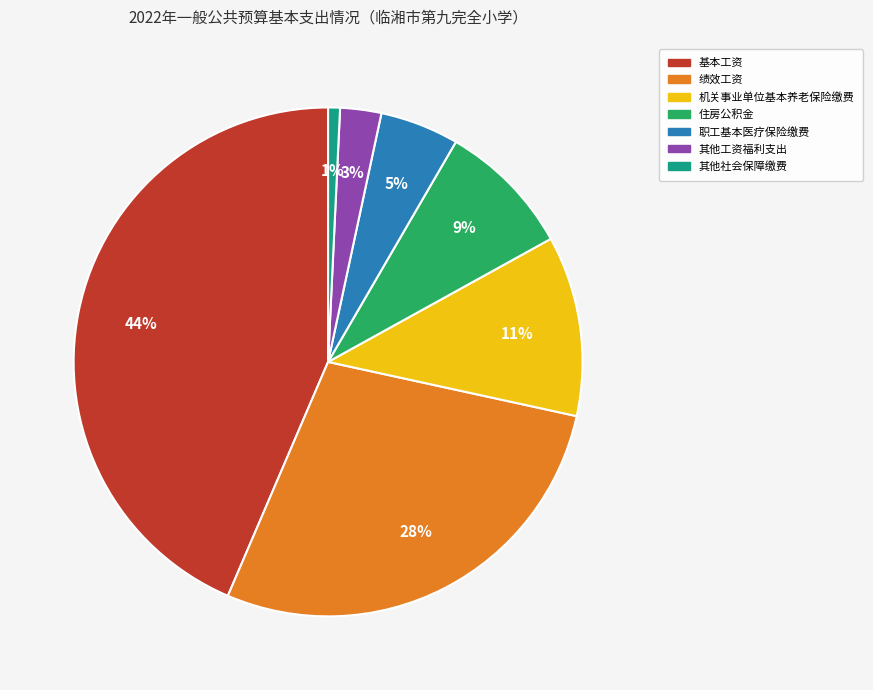

Is it true that 其他社会保障缴费 is 1% of the pie?

True